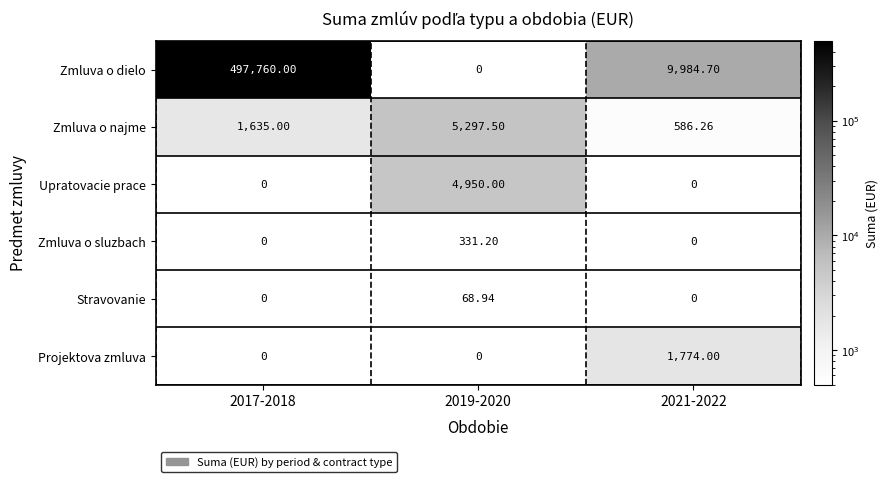

List the series in order of their peak value, highest first.

Zmluva o dielo, Zmluva o najme, Upratovacie prace, Projektova zmluva, Zmluva o sluzbach, Stravovanie